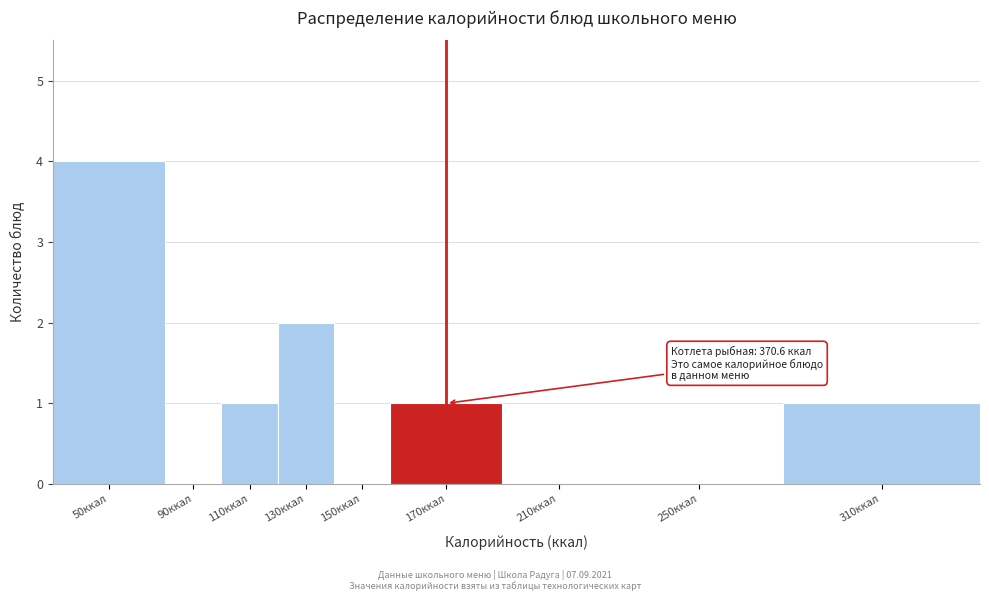

Reading right to left, list all the values displayed in this chart.

310ккал=1	250ккал=0	210ккал=0	170ккал=1	150ккал=0	130ккал=2	110ккал=1	90ккал=0	50ккал=4